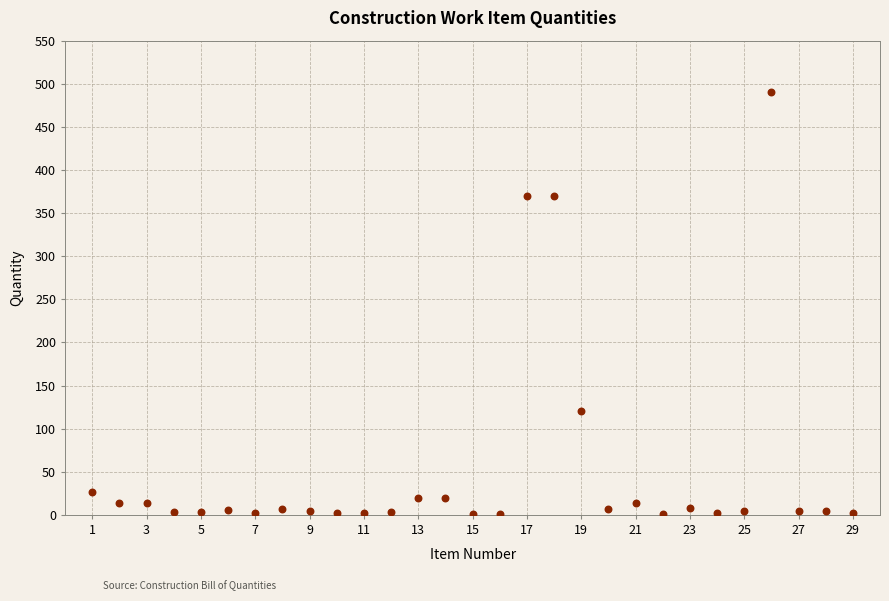

What is the range of Y values (max minus min)?

489